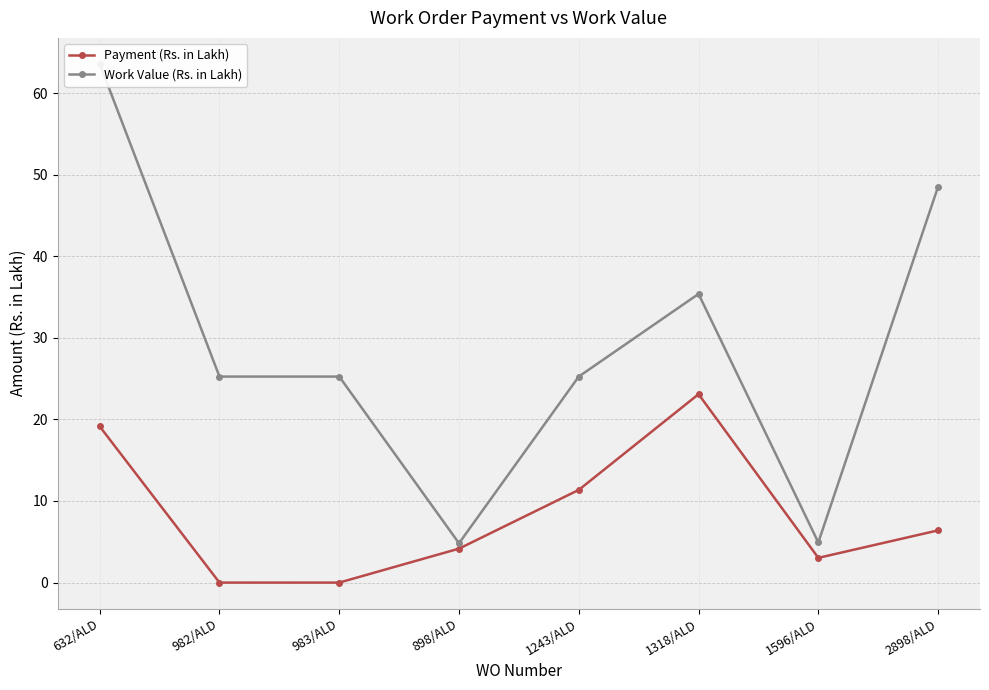

What is the total value across all series at 1318/ALD?

58.5